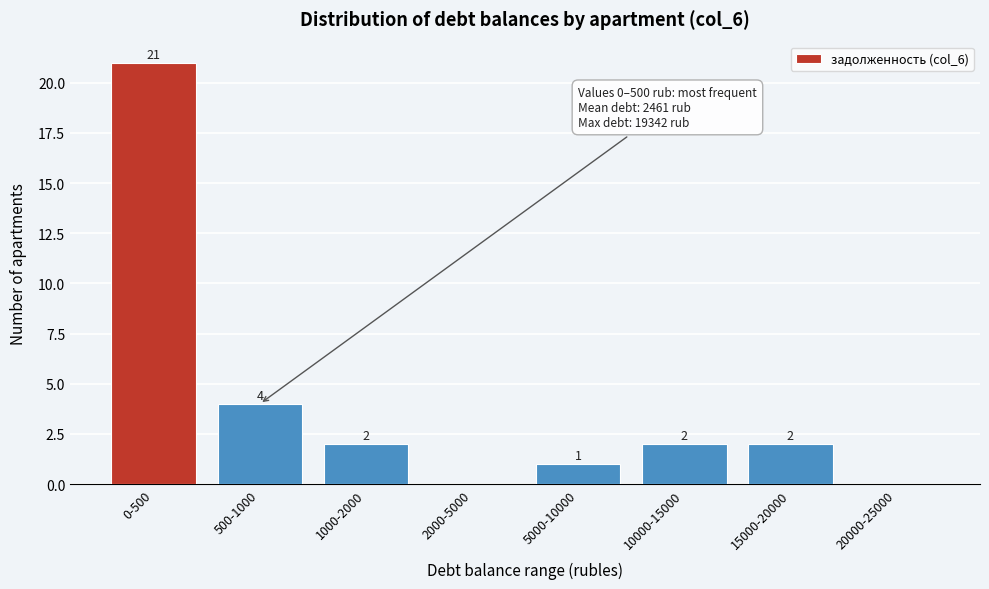

Reading left to right, transcribe all the data shown in this chart.

0-500=21	500-1000=4	1000-2000=2	2000-5000=0	5000-10000=1	10000-15000=2	15000-20000=2	20000-25000=0